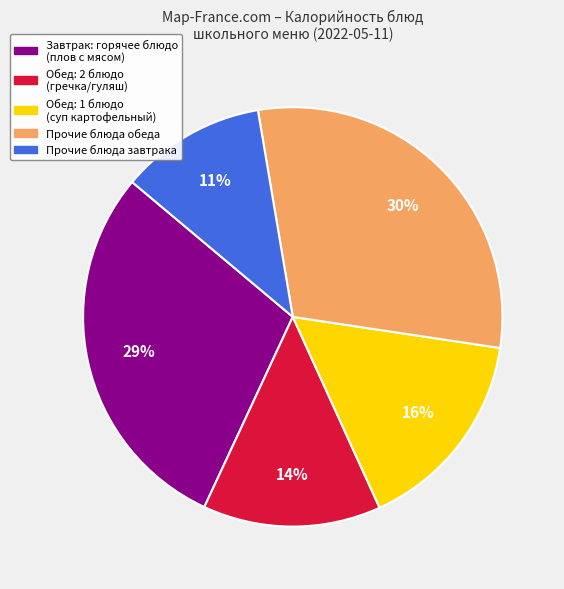

Is there a majority slice in this chart?

No